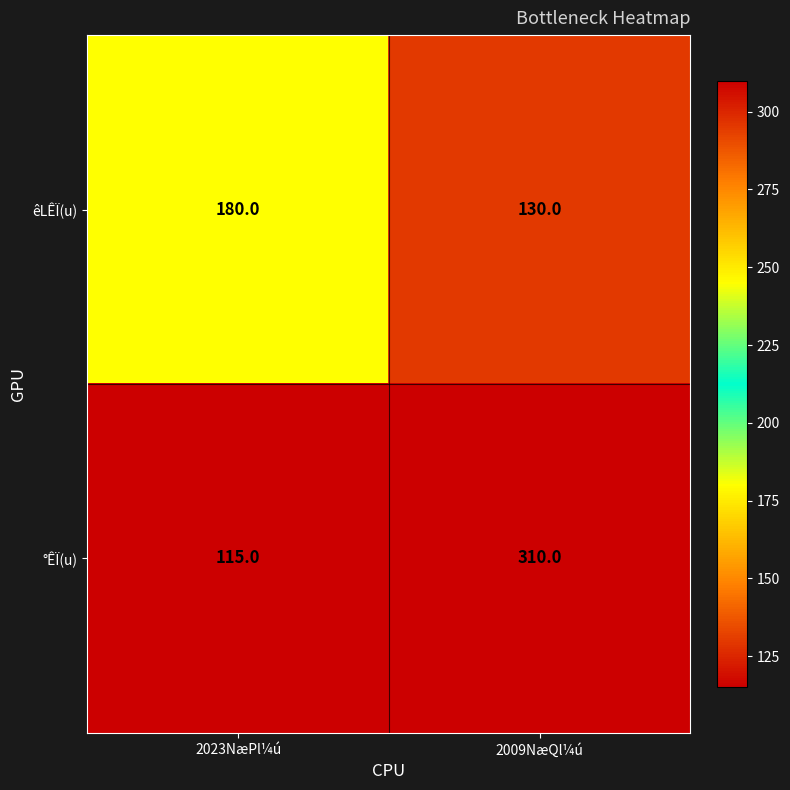

What is the maximum value for êLÊÏ(u)?

180